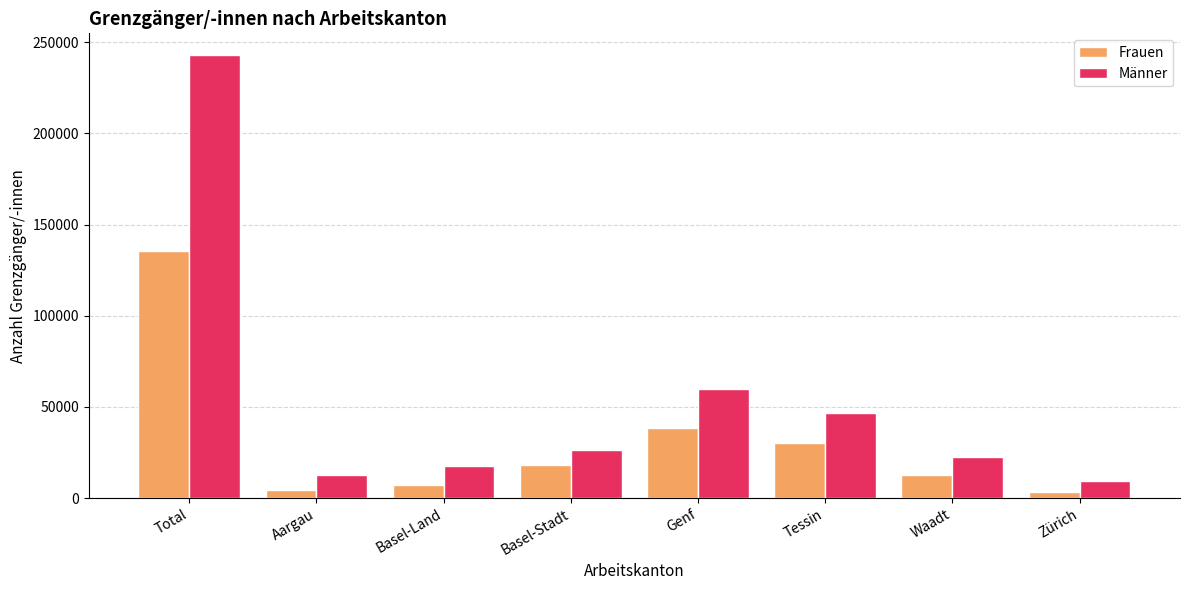

At how many categories does at least one series exceed 52602?

2